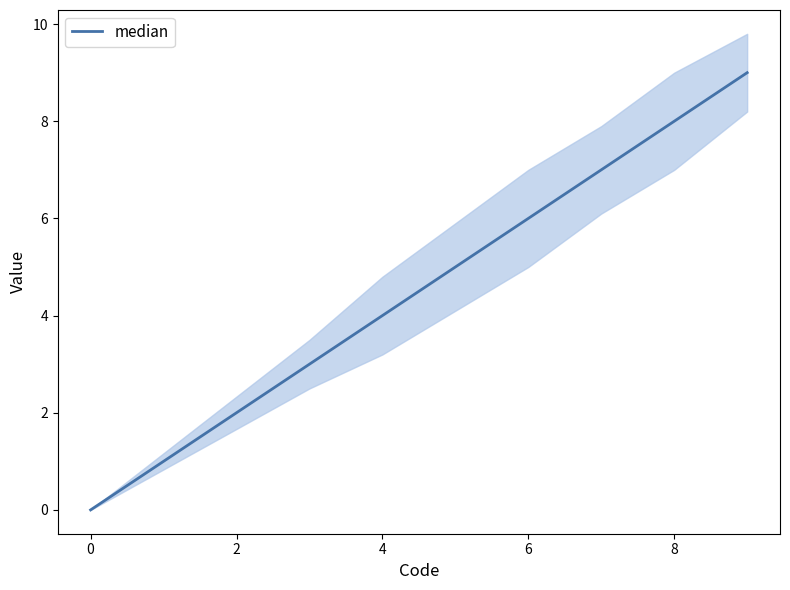

What is the highest value of the median series?

9